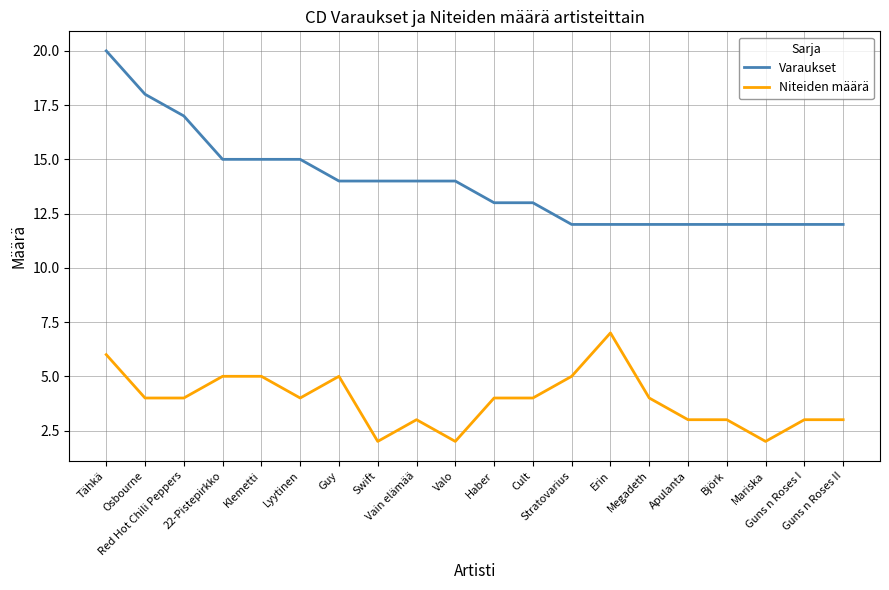

Which series has the largest range (max minus min)?

Varaukset